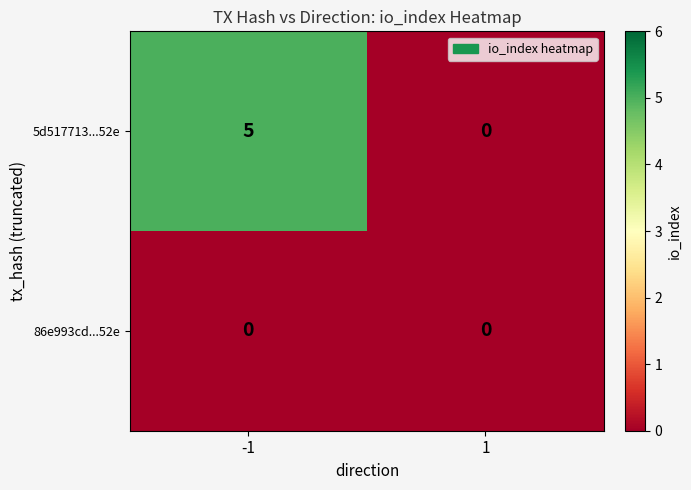

The 5d517713...52e series shows 3 at -1. True or false?

False